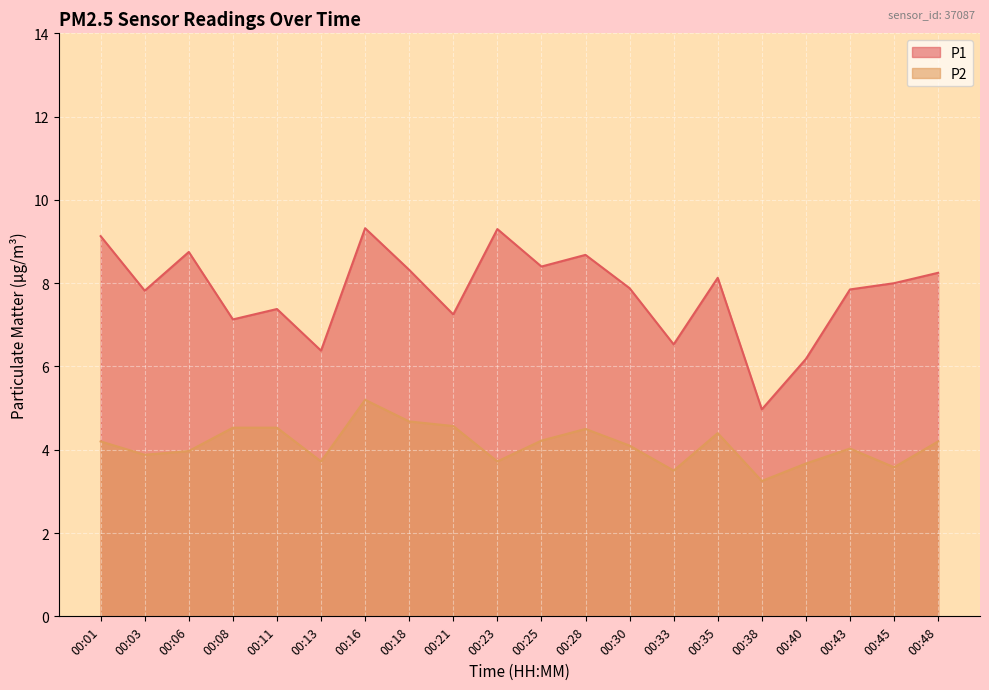

Where is P1 nearest to the value 7?

00:08